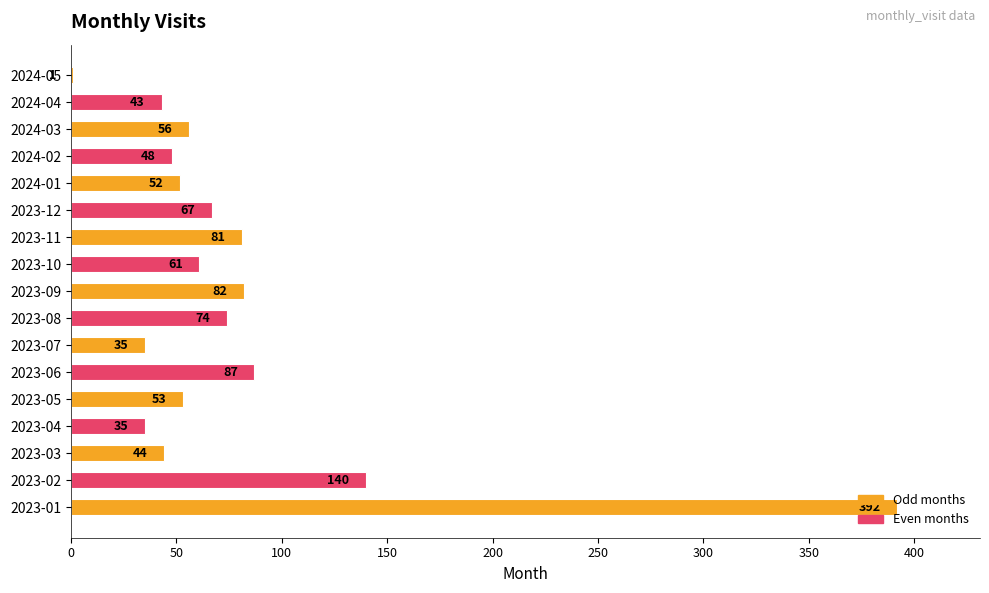

Are the bars horizontal?

Yes